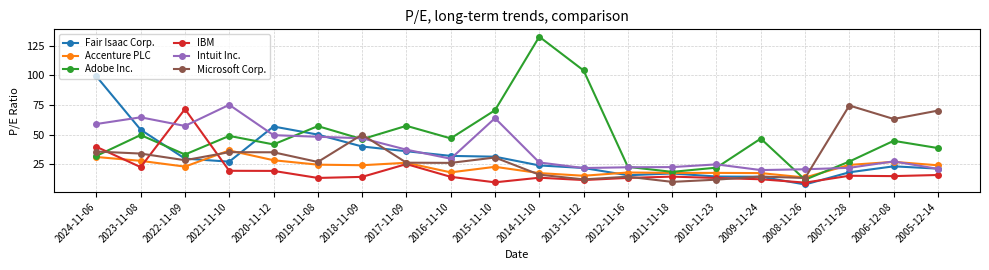

Which series changed the most between 2010-11-23 and 2005-12-14?

Microsoft Corp.